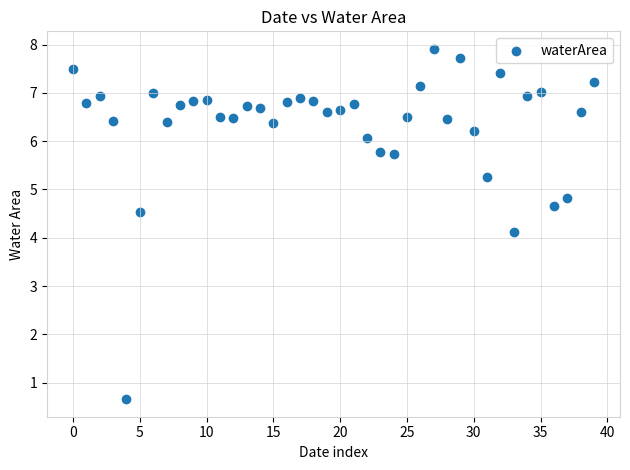

What Y value in the scatter plot is closest to 4?

4.1